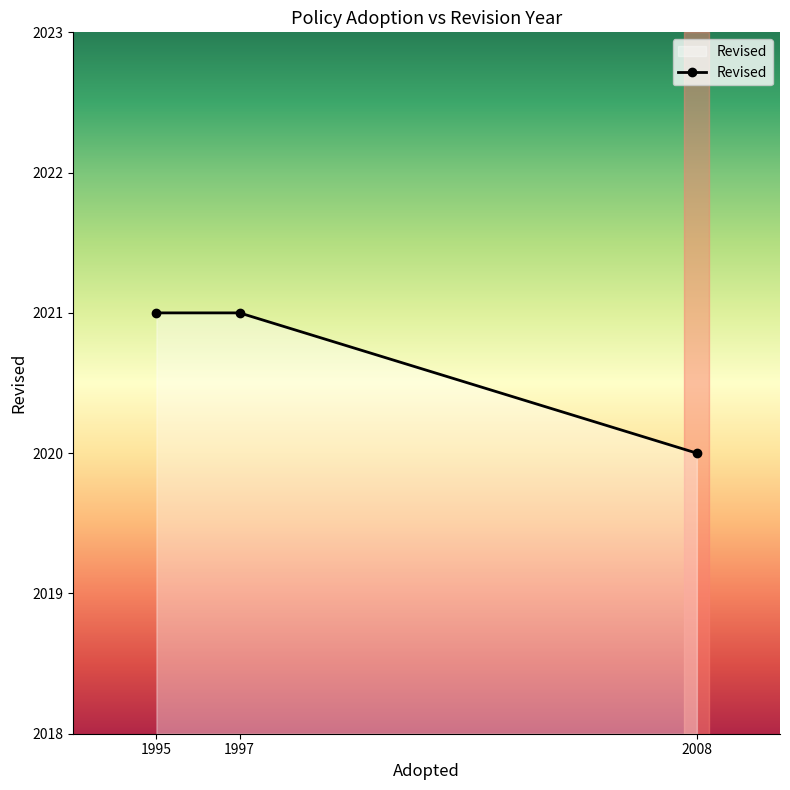

Where is the data nearest to the value 2020?

2008